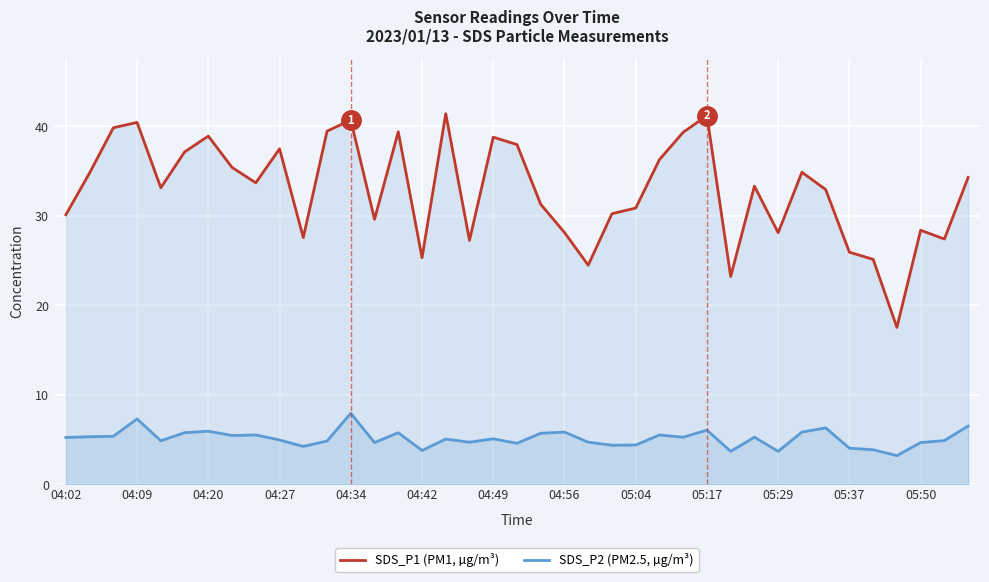

What is the spread (max minus min) of values at 28?

19.5